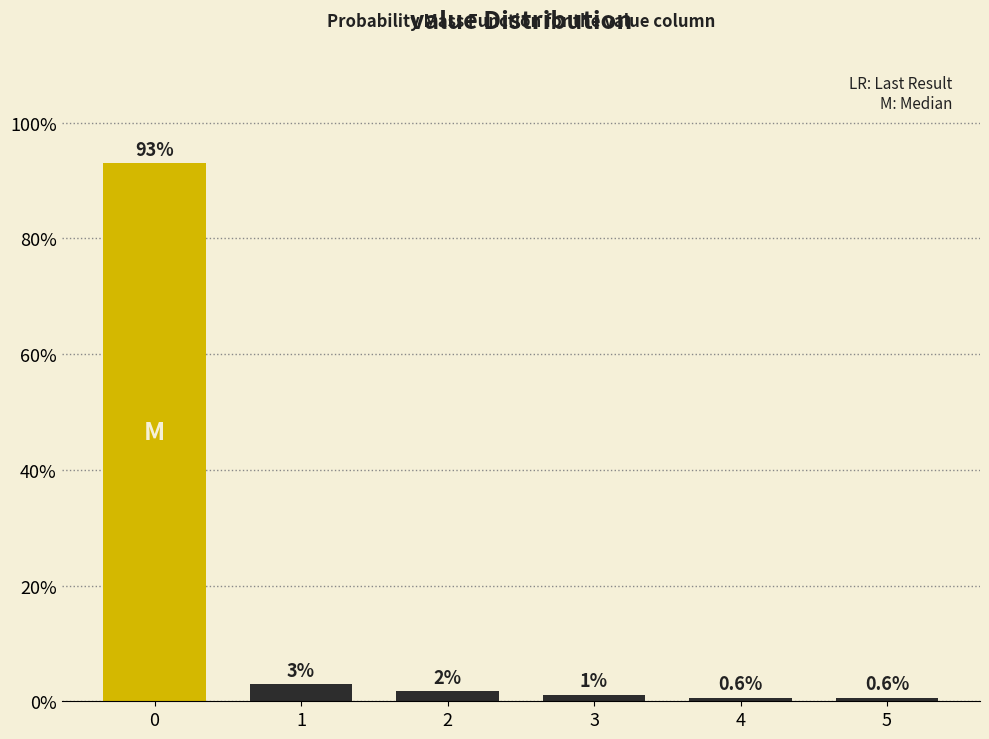

The value at 0 is 93.0. True or false?

True